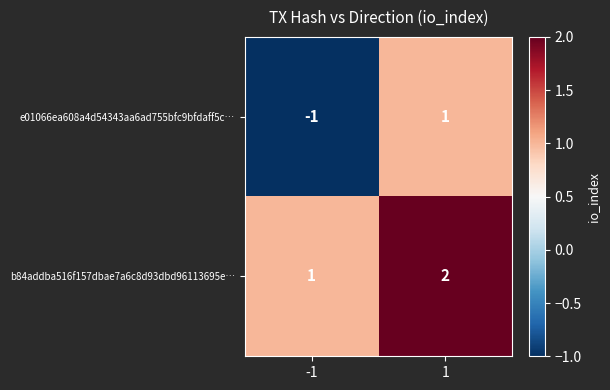

True or false: b84addba516f157dbae7a6c8d93dbd96113695e… has a value of 2 at 1.

True